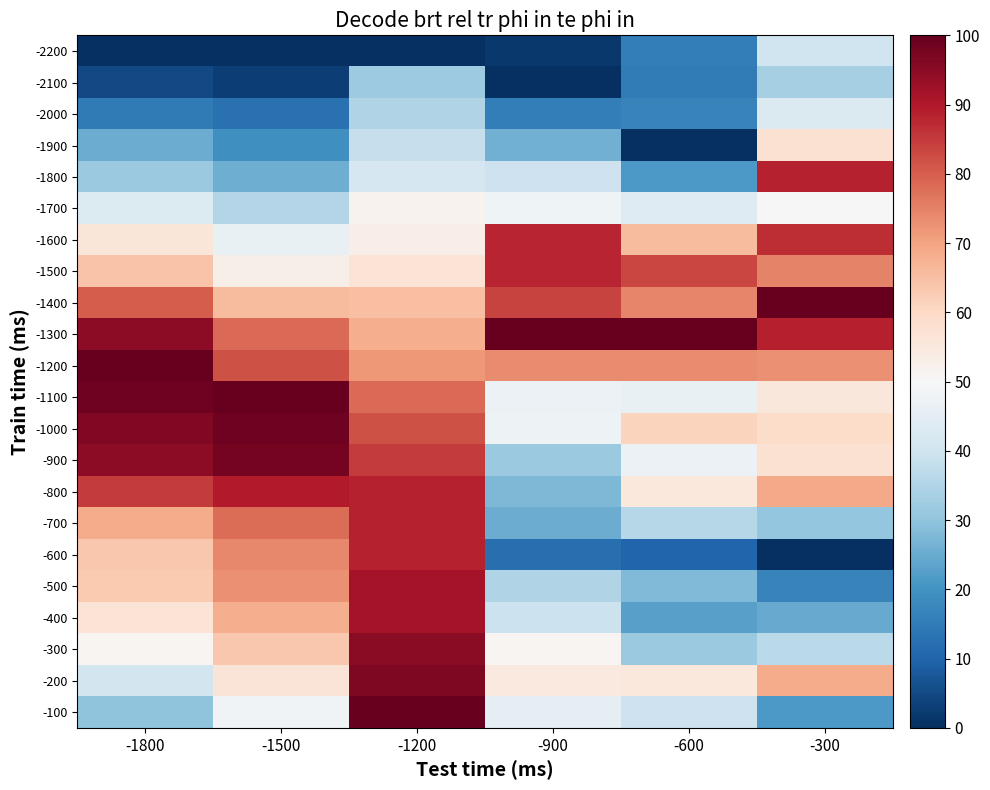

How many data points does each series have?

6